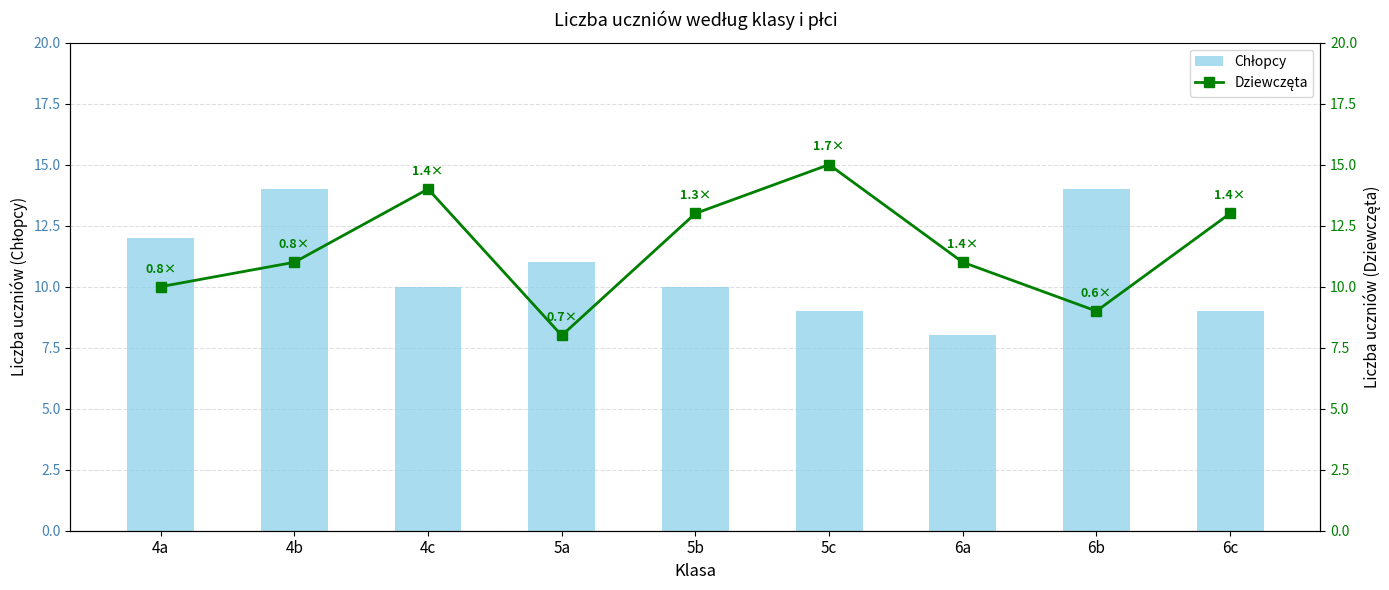

How many Chłopcy values are between 9 and 12?

6